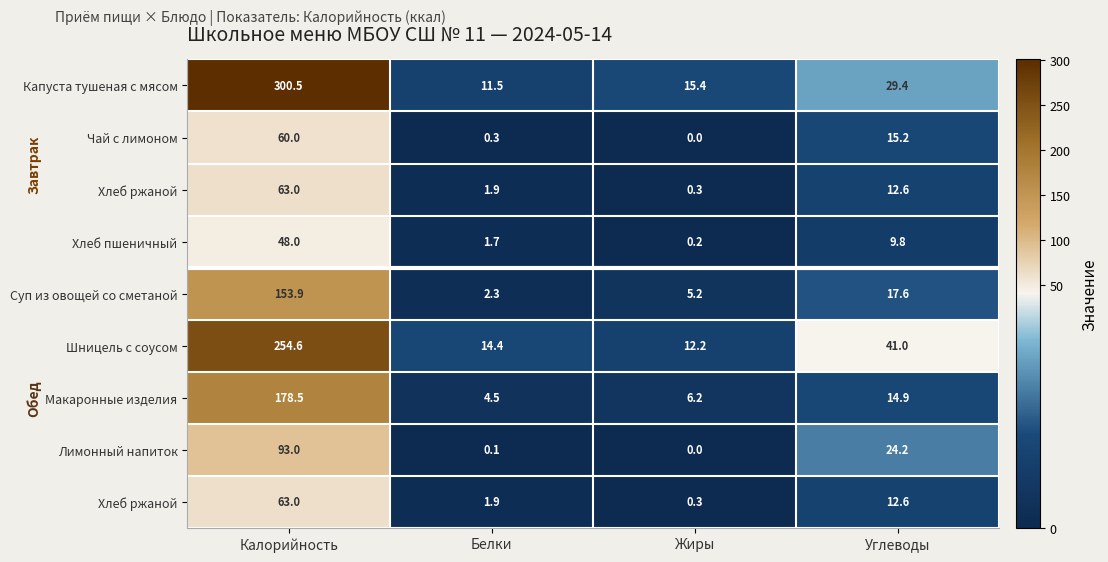

At which category is the sum across all series the highest?

Калорийность